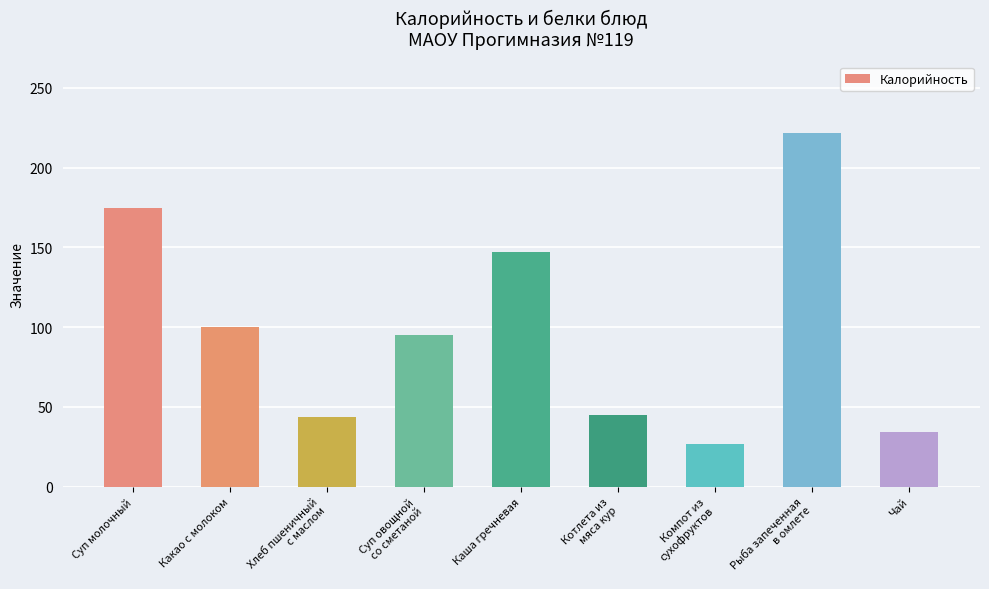

What is the minimum value shown in the chart?

27